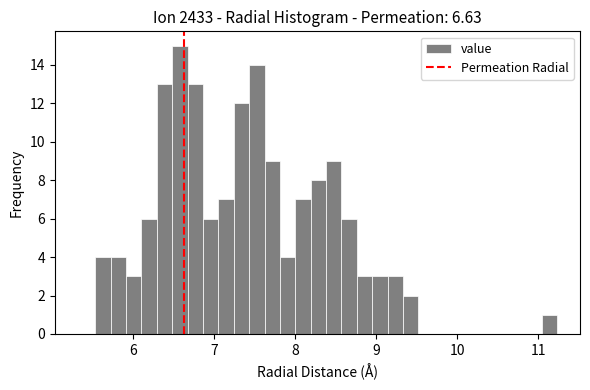

Around what value on the x-axis is the tallest bar? Give the approximate position of its centre, as read against the axis.

6.6